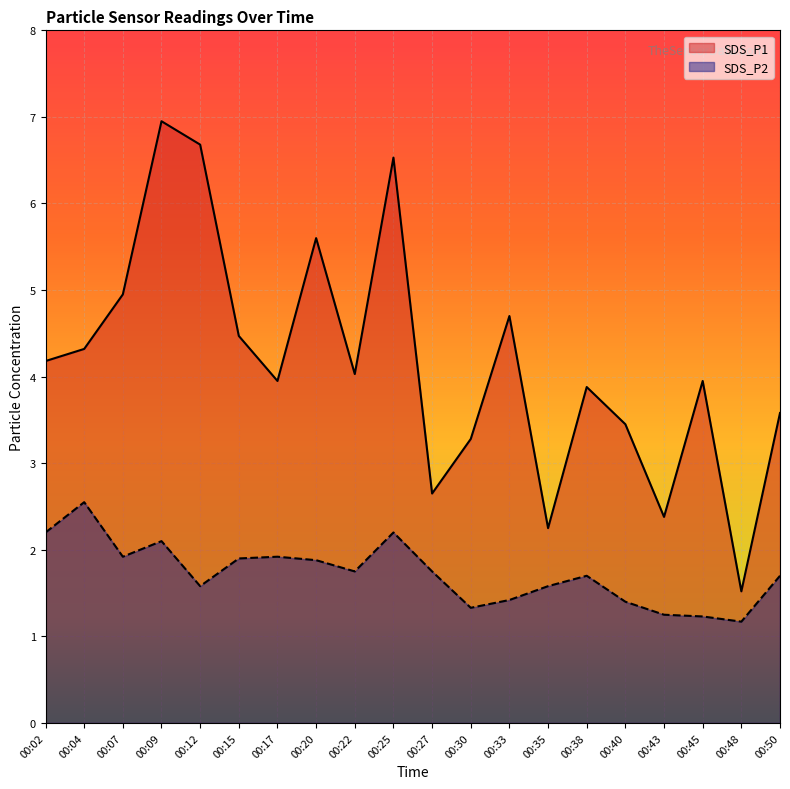

True or false: SDS_P2 and SDS_P1 cross at least once.

False